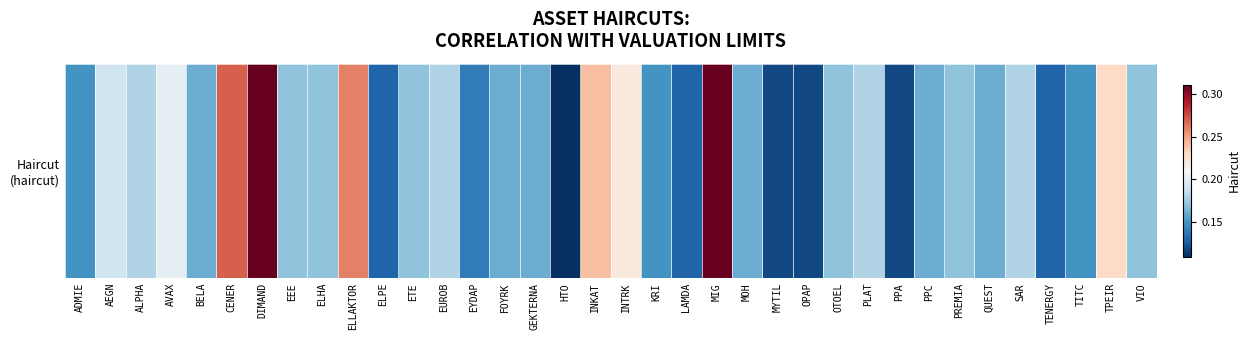

Which label corresponds to the smallest value in the chart?

HTO